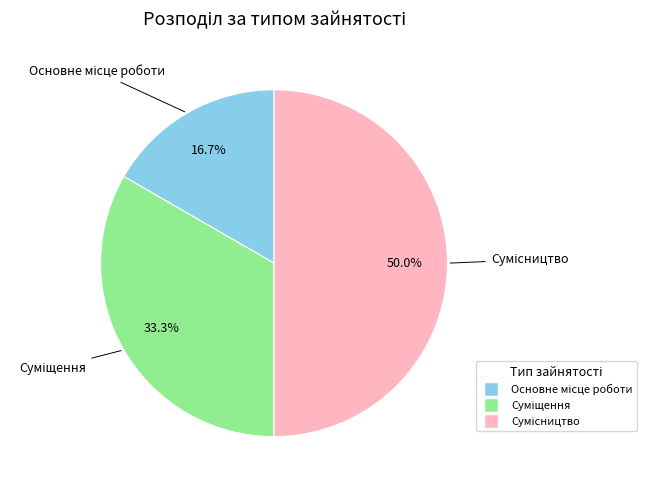

Rank the categories by value from lowest to highest.

Основне місце роботи, Суміщення, Сумісництво